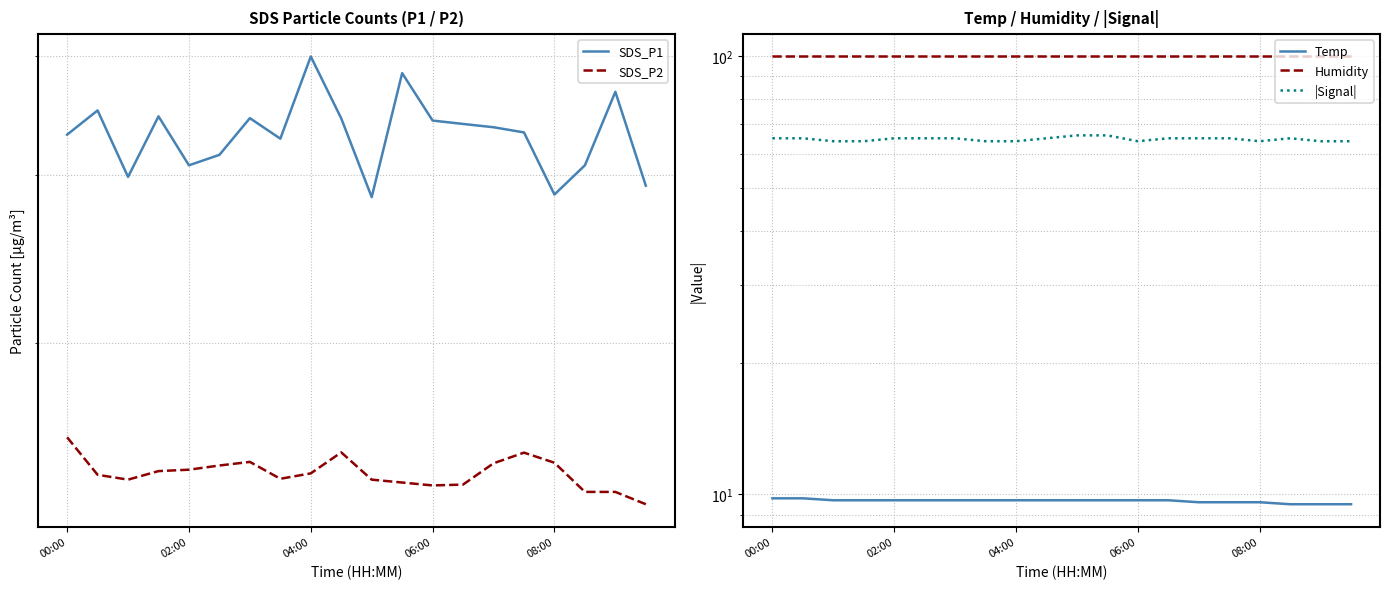

What are all the series names shown in the legend?

SDS_P1, SDS_P2, Temp, Humidity, |Signal|